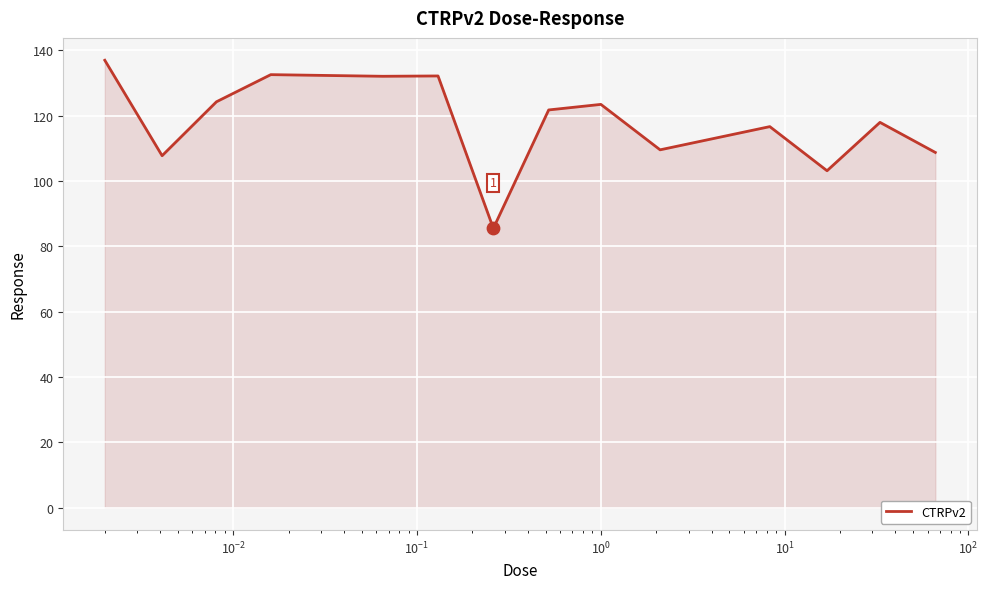

What is the difference between the maximum and minimum values?

51.4